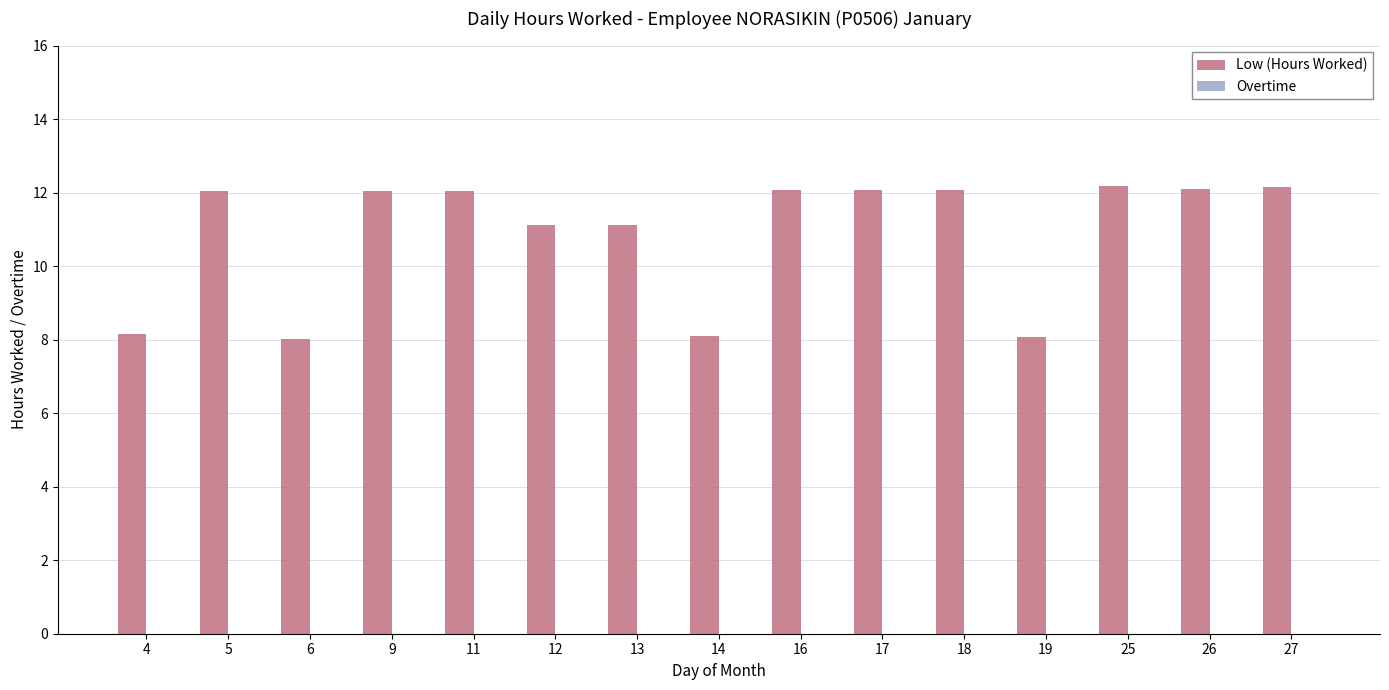

Approximately how many times larger is the value at 13 compared to 9?

0.9